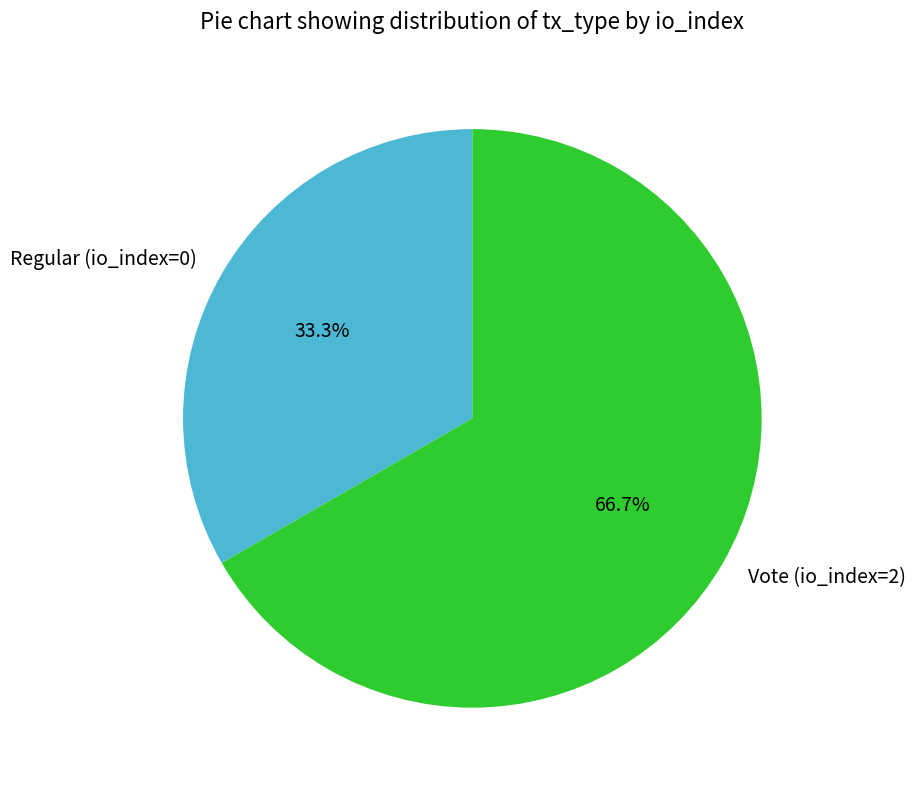

Count the number of slices in the pie.

2